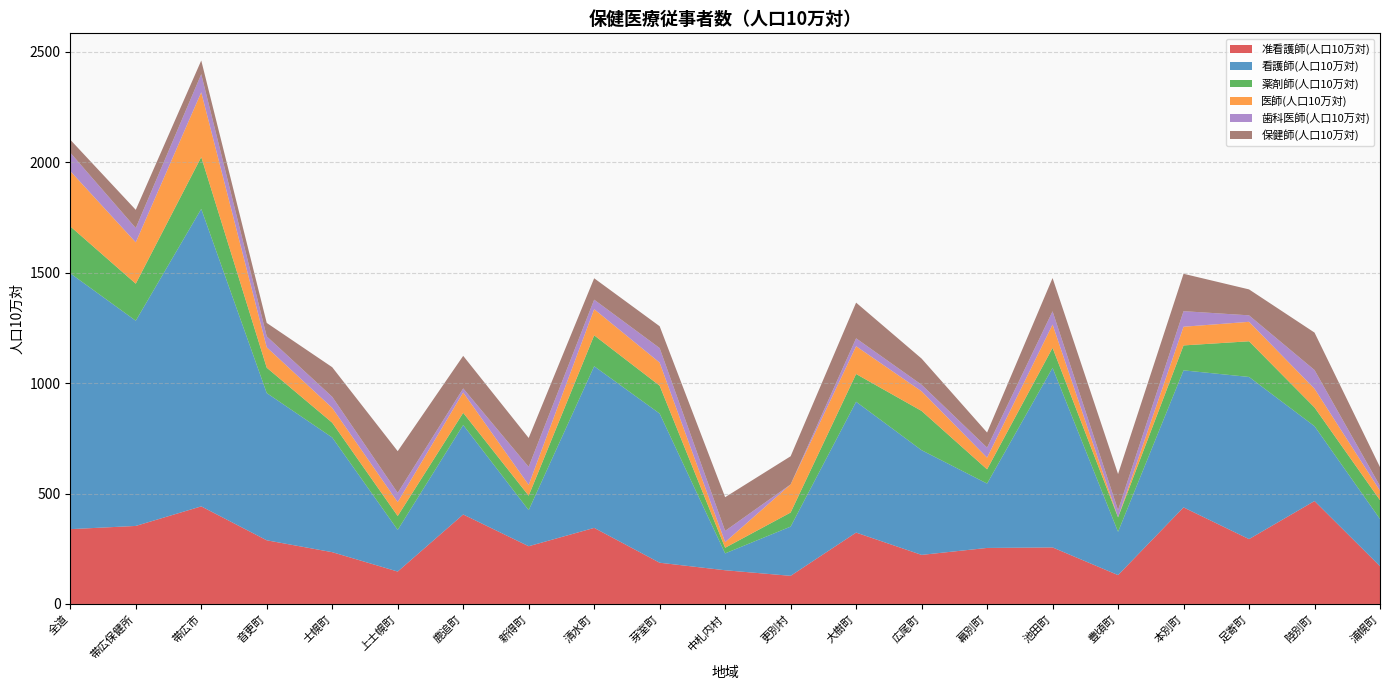

Reading left to right, what are all the values shown in this chart?

准看護師(人口10万対): 338.7	353.3	441.8	288.3	234.5	146.8	405.2	261.4	344.5	186.7	152.7	127.4	323.2	222.2	253.7	256.0	130.7	437.2	293.7	466.1	170.9
看護師(人口10万対): 1158.3	929.2	1346.9	666.7	519.3	188.7	405.2	163.4	732.0	675.5	76.3	222.9	592.5	474.1	291.6	813.2	196.1	620.6	734.2	339.0	213.7
薬剤師(人口10万対): 212.8	167.7	234.9	114.9	67.0	62.9	55.2	65.4	139.9	126.3	25.4	63.7	125.7	177.8	64.4	90.4	65.4	112.8	161.5	84.8	85.5
医師(人口10万対): 250.2	187.1	293.2	92.3	67.0	62.9	92.1	49.0	118.4	104.3	25.4	127.4	125.7	88.9	53.0	105.4	0.0	84.6	88.1	84.8	42.7
歯科医師(人口10万対): 83.5	64.9	82.1	49.5	50.2	41.9	18.4	81.7	43.1	65.9	50.9	0.0	35.9	29.6	45.4	60.2	32.7	70.5	29.4	84.8	21.4
保健師(人口10万対): 58.6	82.3	61.9	60.8	134.0	188.7	147.3	130.7	96.9	98.8	152.7	127.4	161.6	118.5	68.2	150.6	163.4	169.2	117.5	169.5	85.5